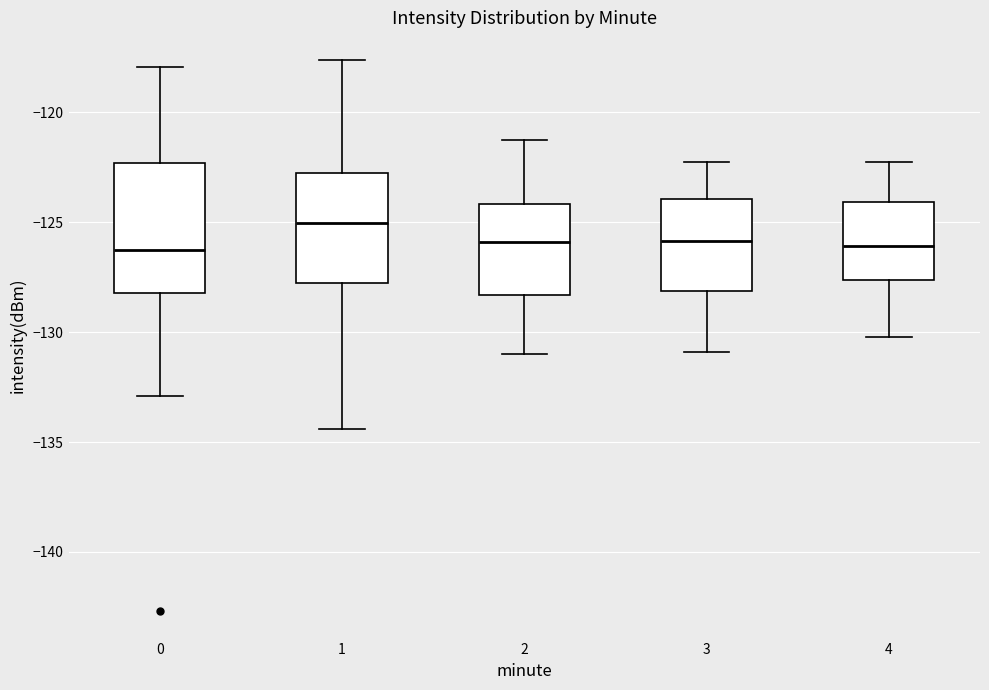

Reading left to right, read every box against the y-axis: the position of its median line, the range the box covers, and the ends of its whiskers. The values are not printed on the chart, so give them approximately, as read against the axis.

0: median -126.5, box -128.0 to -122.5, whiskers -133.0 to -118.0
1: median -125.0, box -128.0 to -122.5, whiskers -134.5 to -117.5
2: median -126.0, box -128.5 to -124.0, whiskers -131.0 to -121.0
3: median -126.0, box -128.0 to -124.0, whiskers -131.0 to -122.0
4: median -126.0, box -127.5 to -124.0, whiskers -130.0 to -122.0